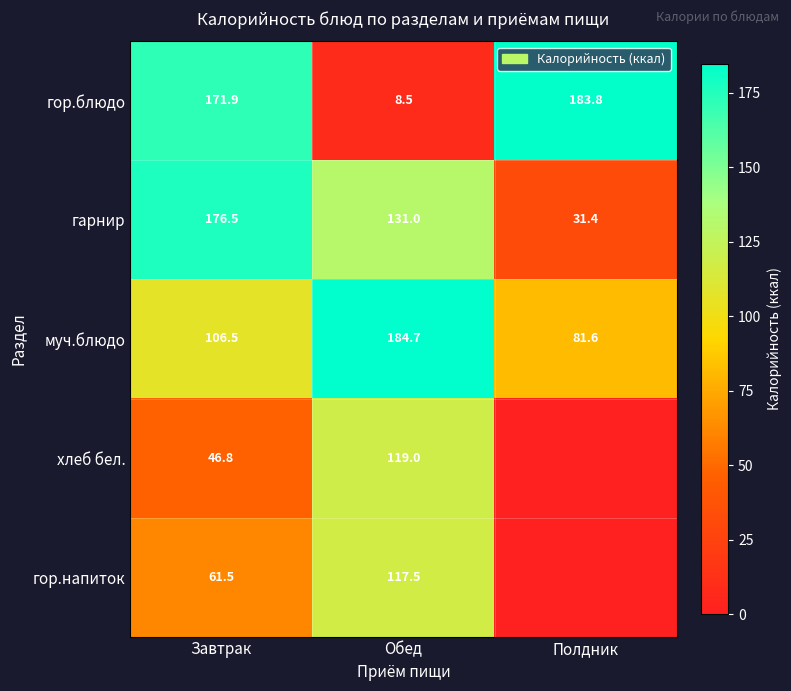

Which series changed the most between Завтрак and Обед?

гор.блюдо